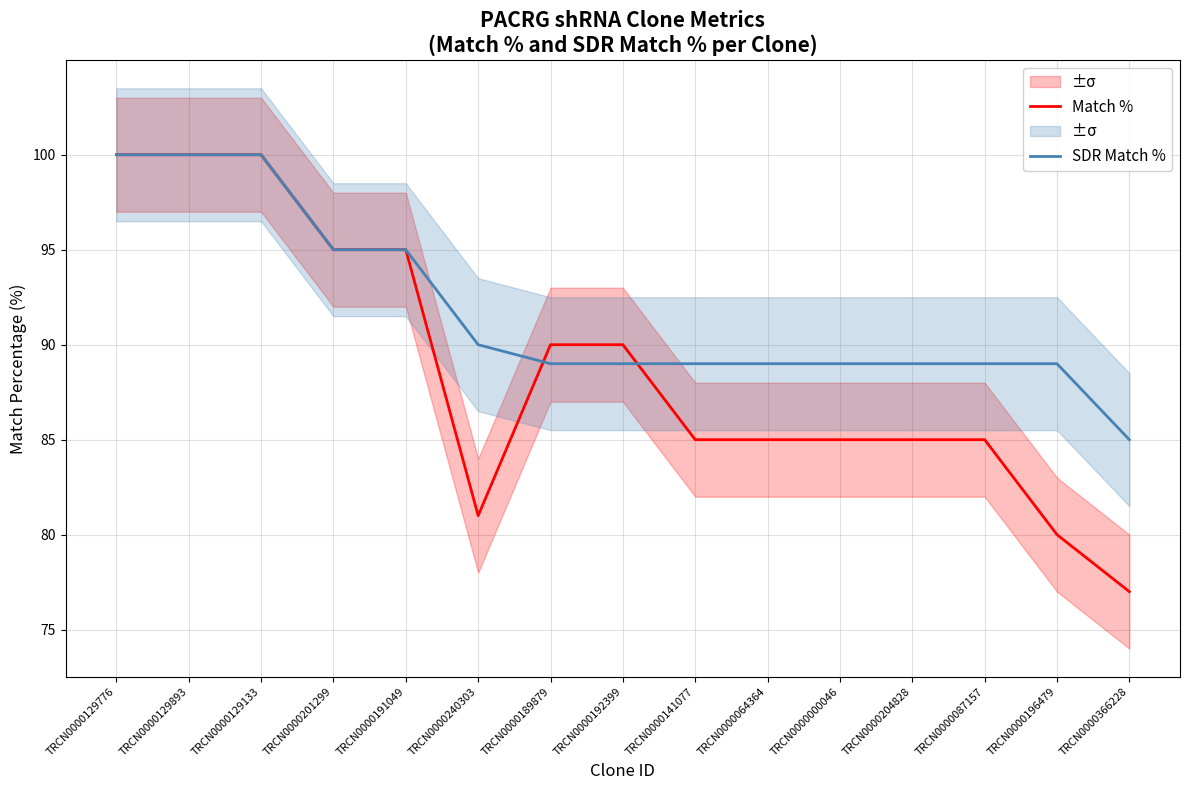

At how many categories does at least one series exceed 82?

15